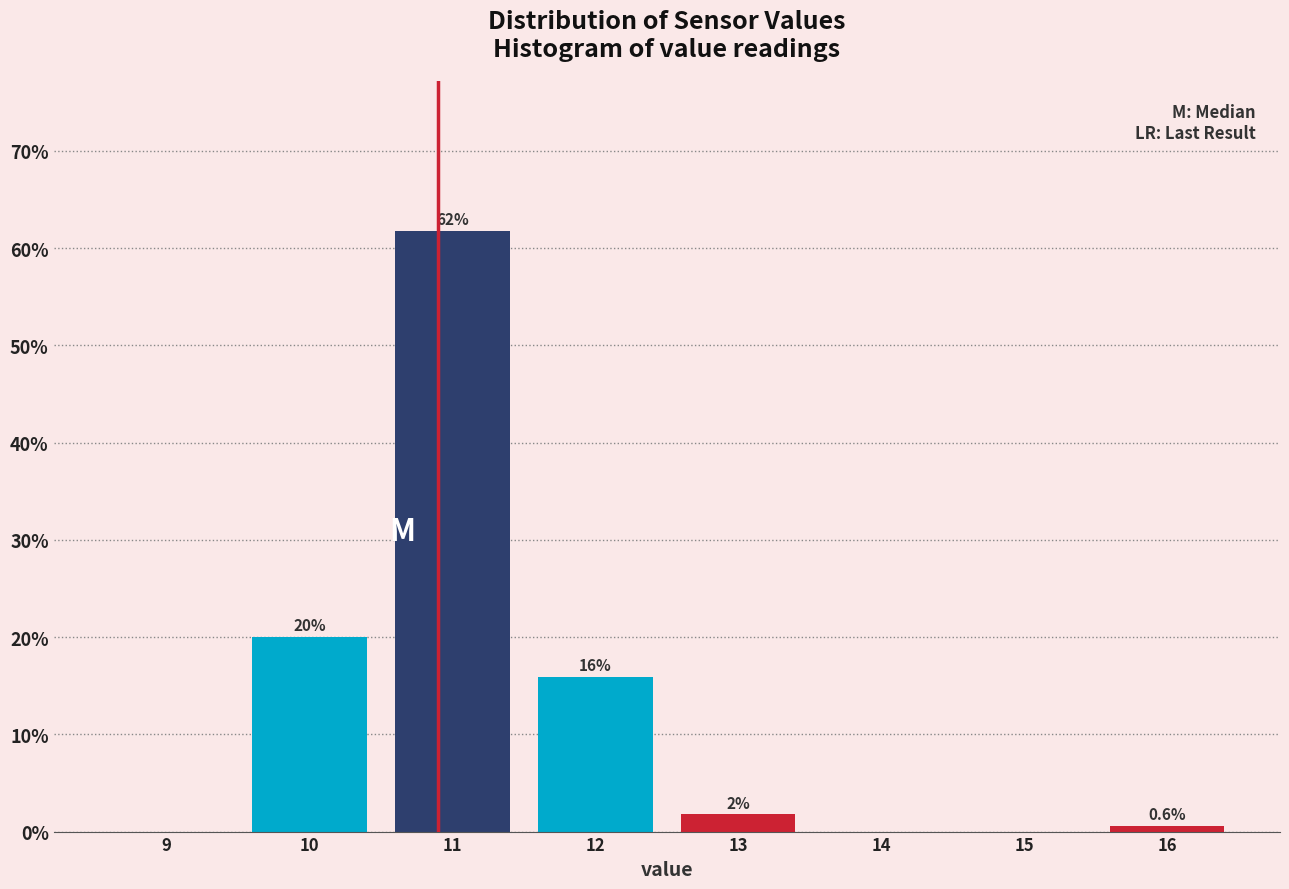

Which range on the x-axis has the tallest bar?

10.5 to 11.5